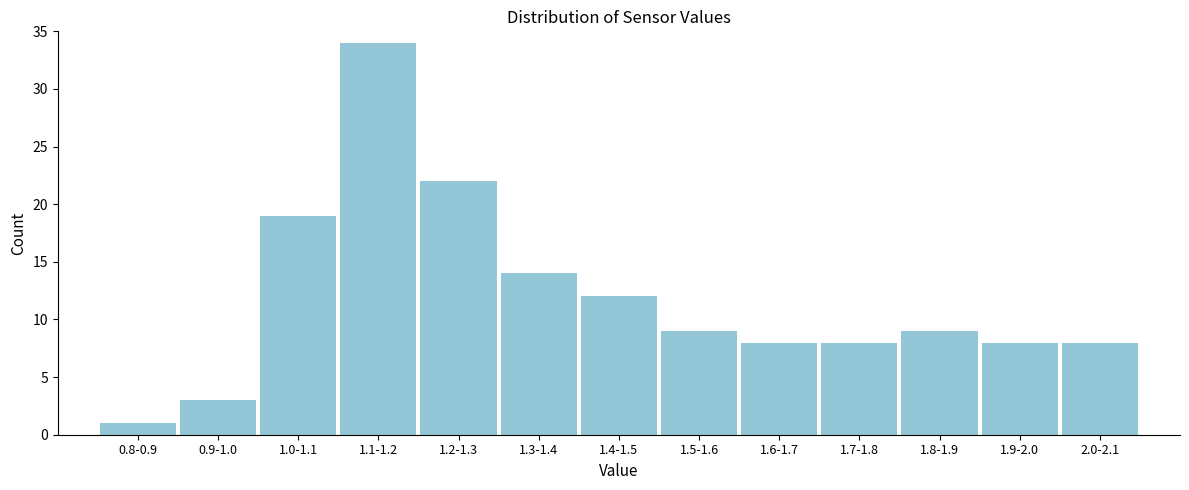

Reading right to left, what are all the values shown in this chart?

8	8	9	8	8	9	12	14	22	34	19	3	1